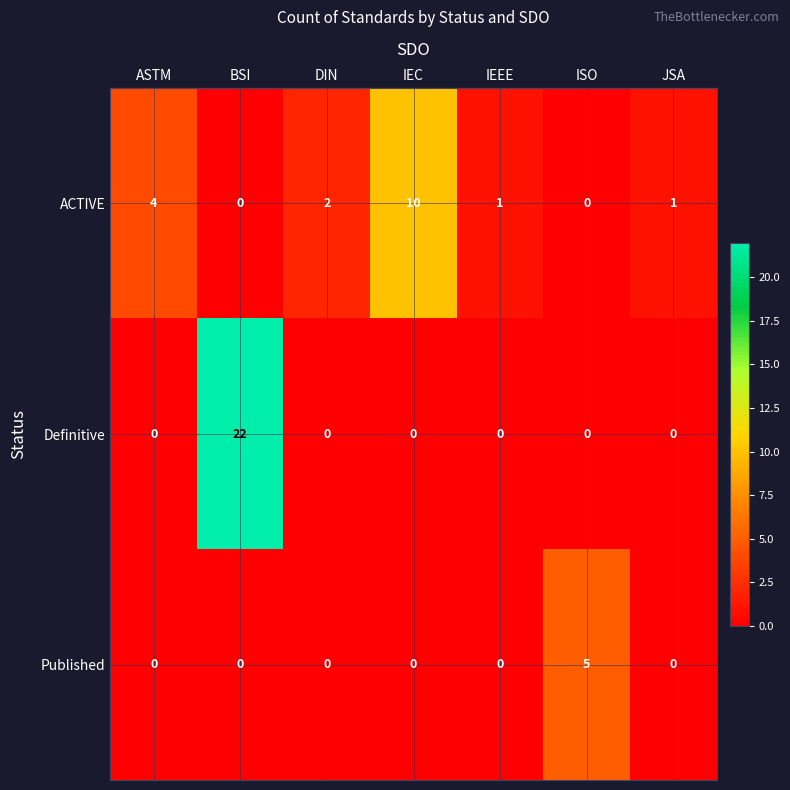

How many ACTIVE values are between 0 and 4?

6